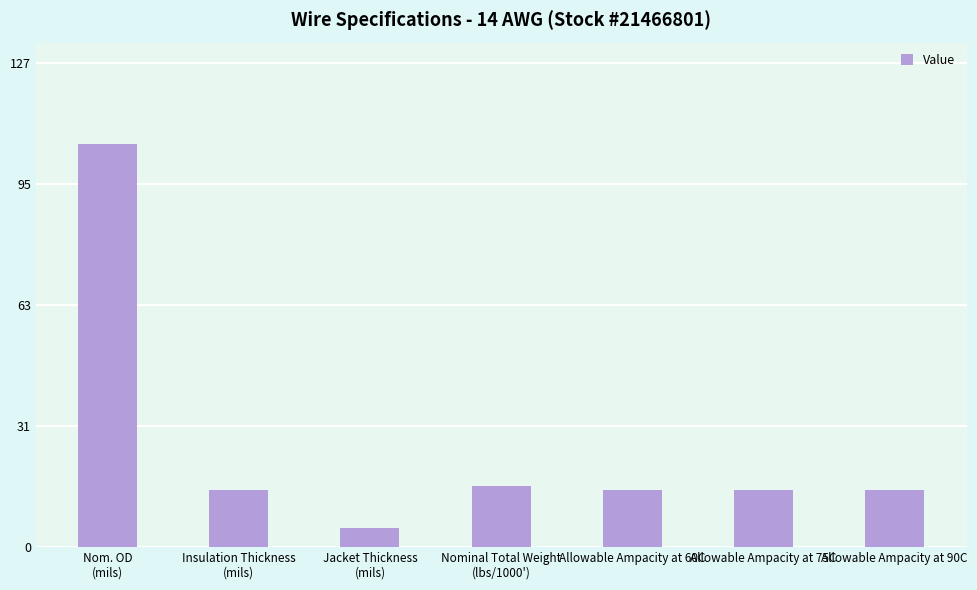

What is the average value?

27